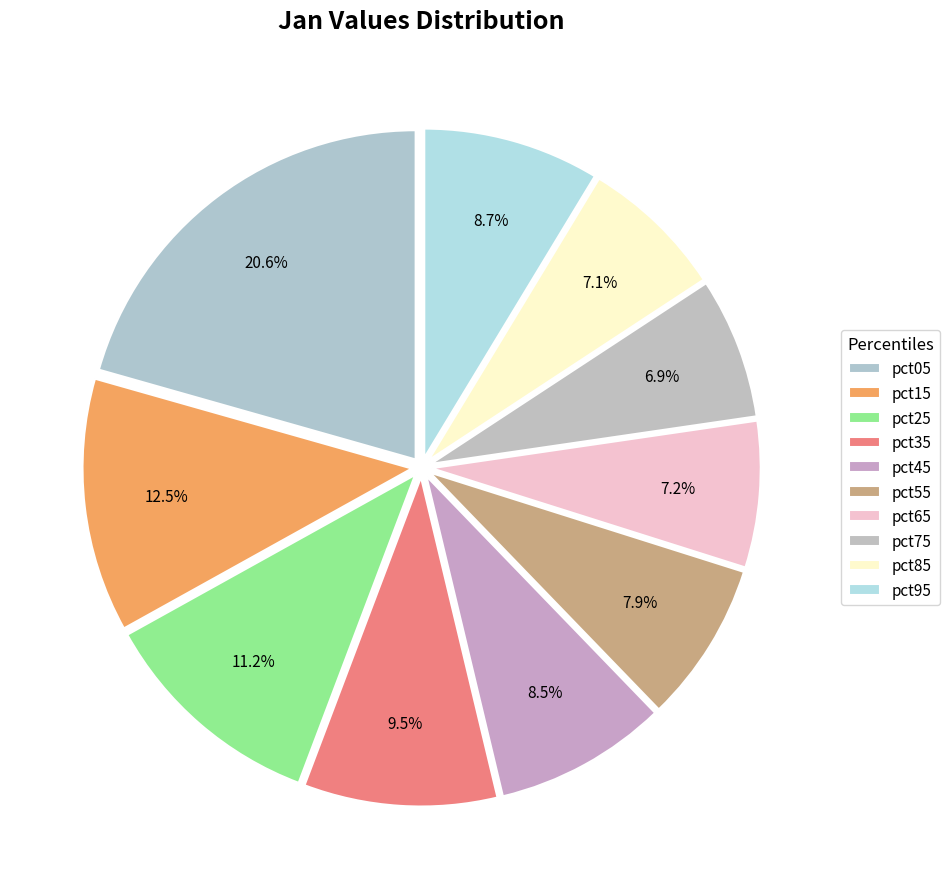

How many segments does this pie chart have?

10